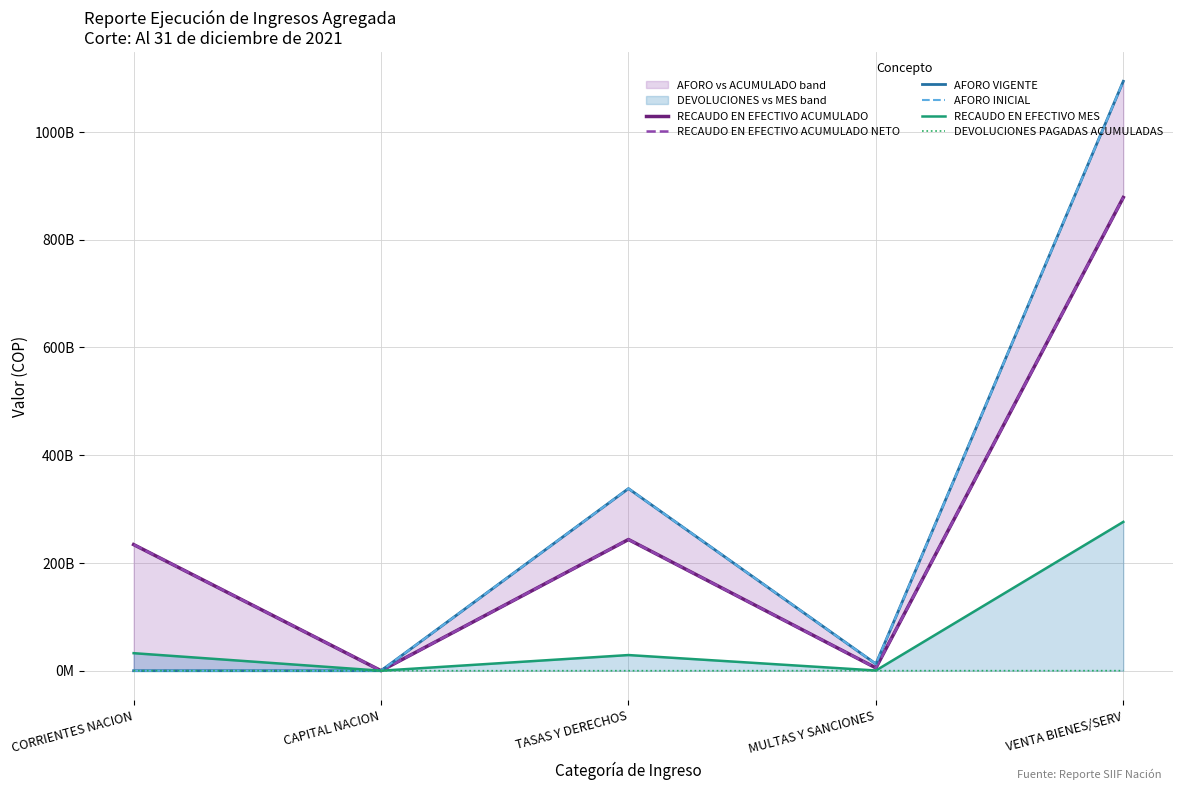

What is the sum of all RECAUDO EN EFECTIVO ACUMULADO values?

1361463570237.1